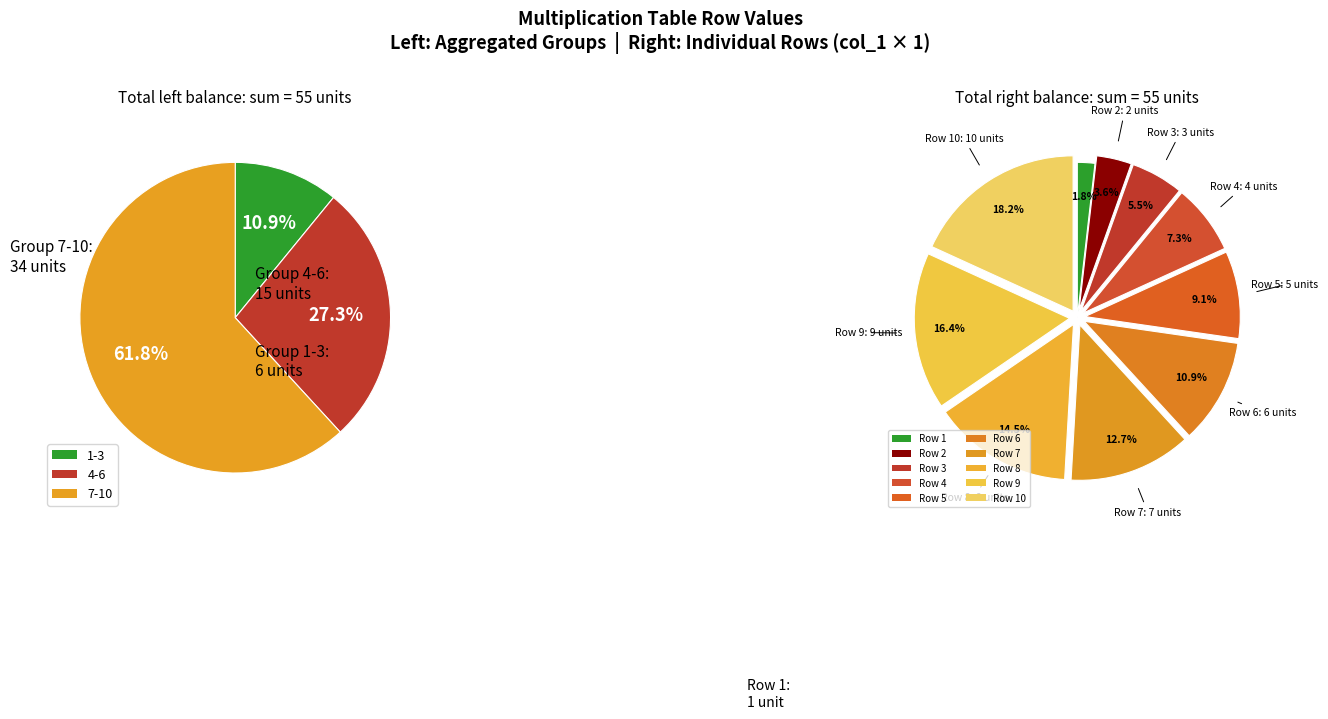

How many slices are in this pie chart?

10